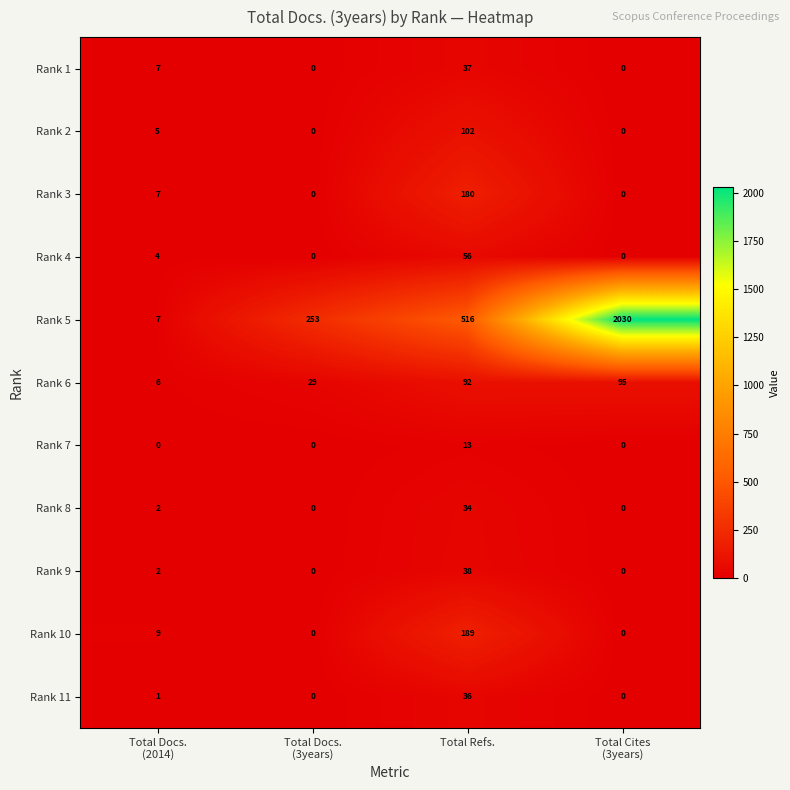

Is it true that Rank 3 equals 180 at Total Refs.?

True